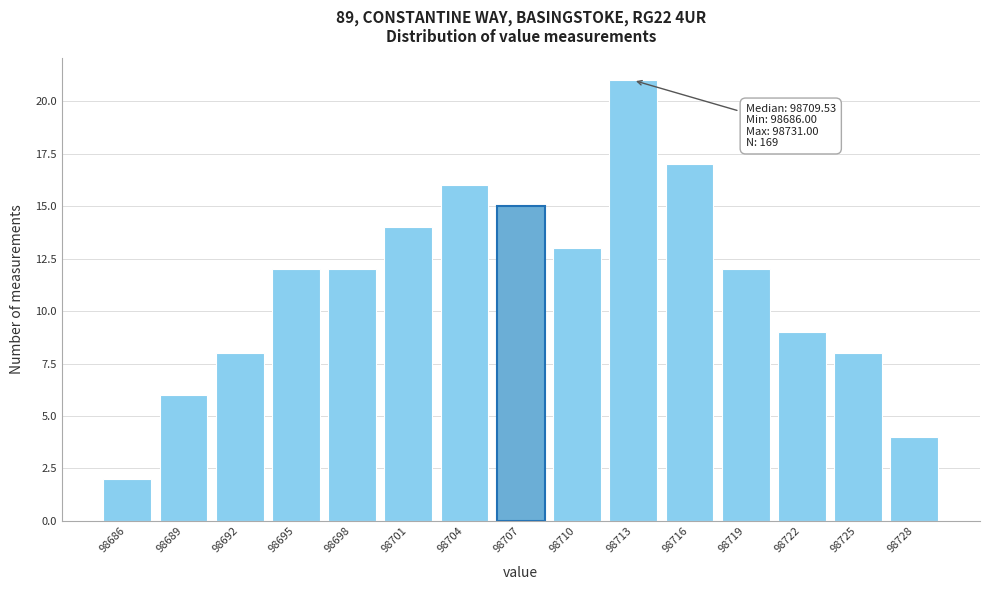

Reading left to right, list all the values displayed in this chart.

98686=2	98689=6	98692=8	98695=12	98698=12	98701=14	98704=16	98707=15	98710=13	98713=21	98716=17	98719=12	98722=9	98725=8	98728=4